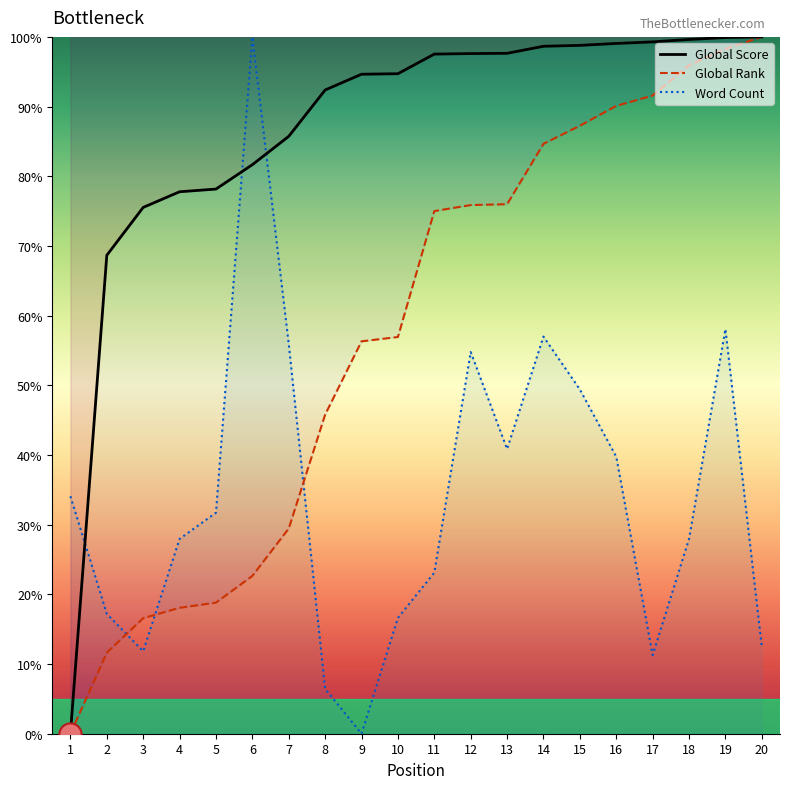

Reading left to right, extract all data points from this chart.

Global Score: 0.0	68.7	75.5	77.8	78.2	81.7	85.7	92.4	94.6	94.7	97.5	97.6	97.6	98.7	98.8	99.1	99.3	99.6	99.9	100.0
Global Rank: 0.0	11.6	16.6	18.1	18.8	22.6	29.5	45.8	56.3	56.9	75.0	75.9	76.0	84.7	87.3	90.1	91.6	95.9	98.3	100.0
Word Count: 34.1	17.2	11.8	28.0	31.7	100.0	55.9	6.5	0.0	16.6	23.1	54.8	40.9	57.0	49.4	39.8	11.3	28.0	58.1	12.5